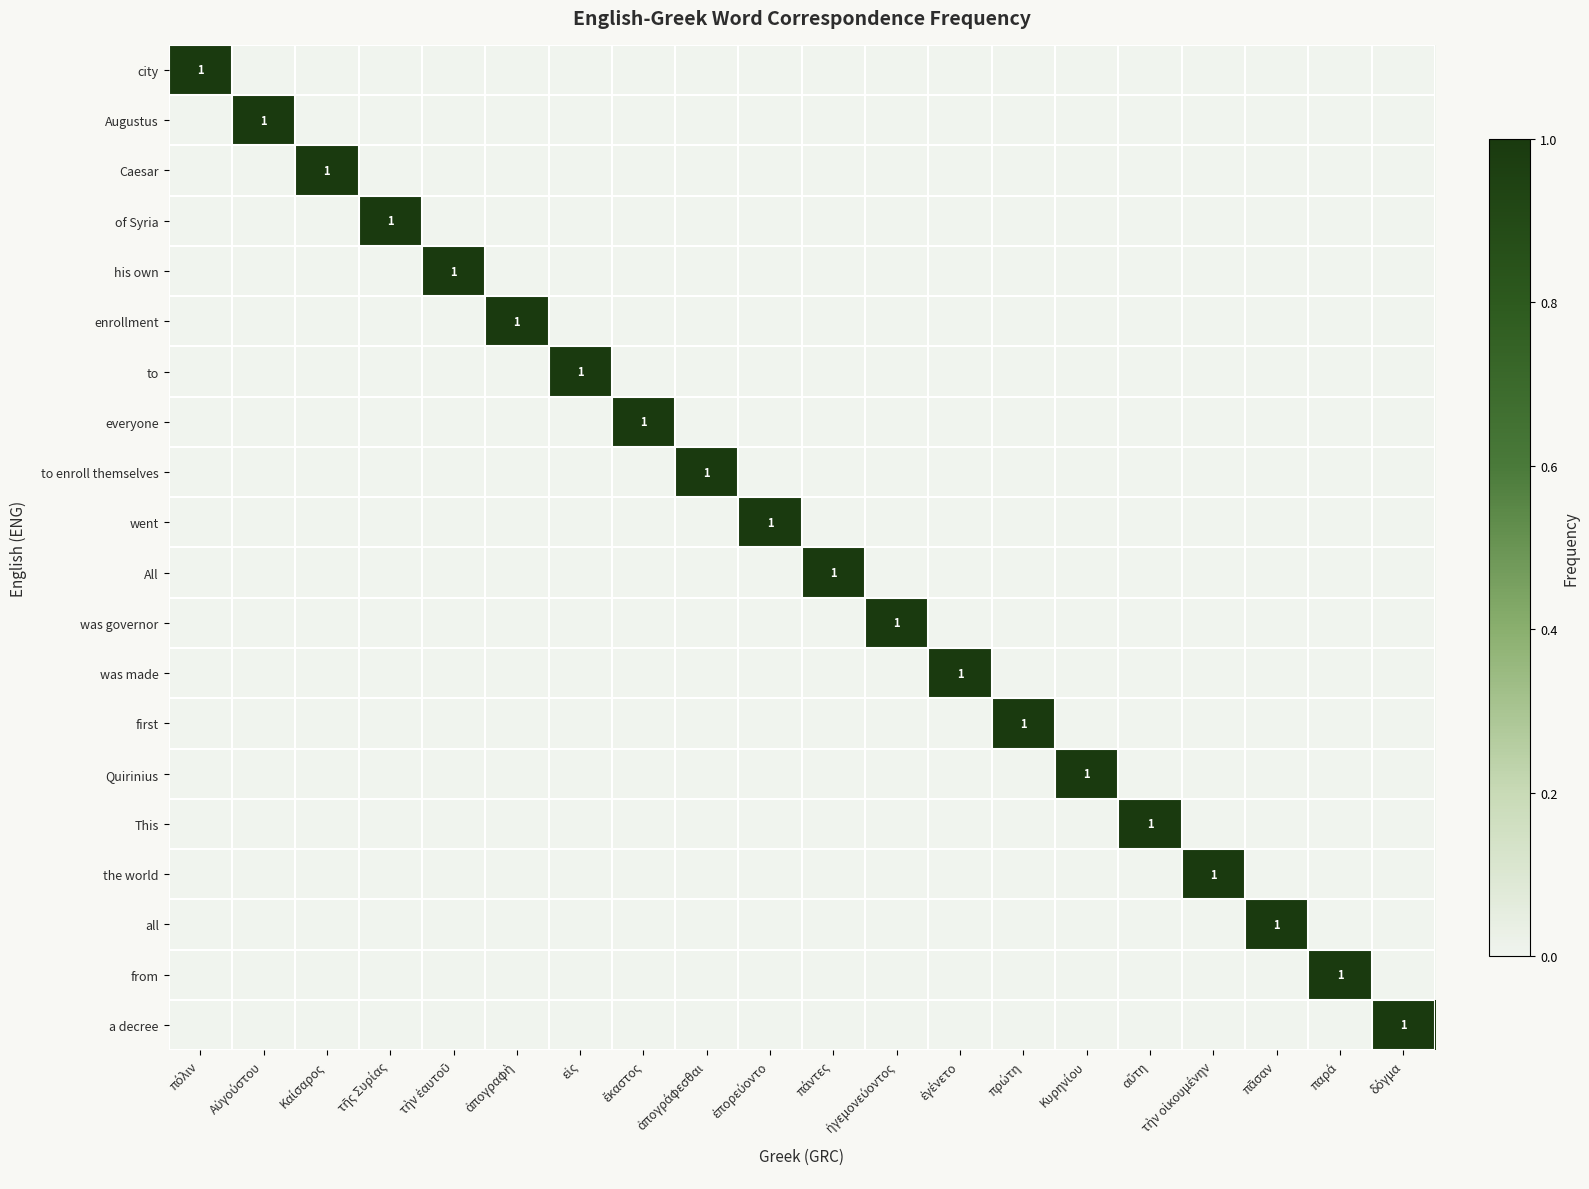

Which category has the highest value across all series?

πόλιν